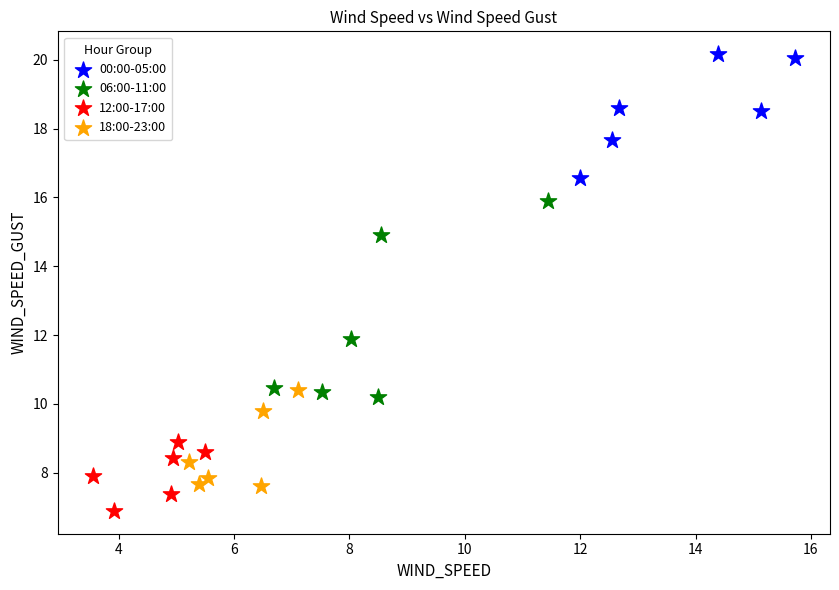

Which series contains the highest Y value?

00:00-05:00